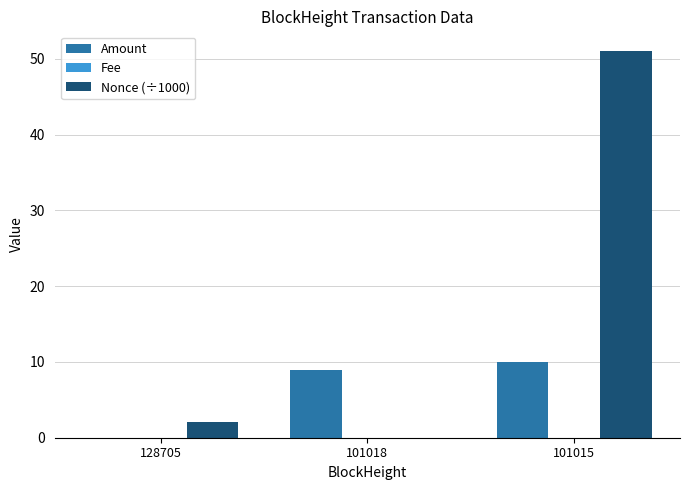

What is the sum of the Nonce (÷1000) values at 128705 and 101015?

53.2